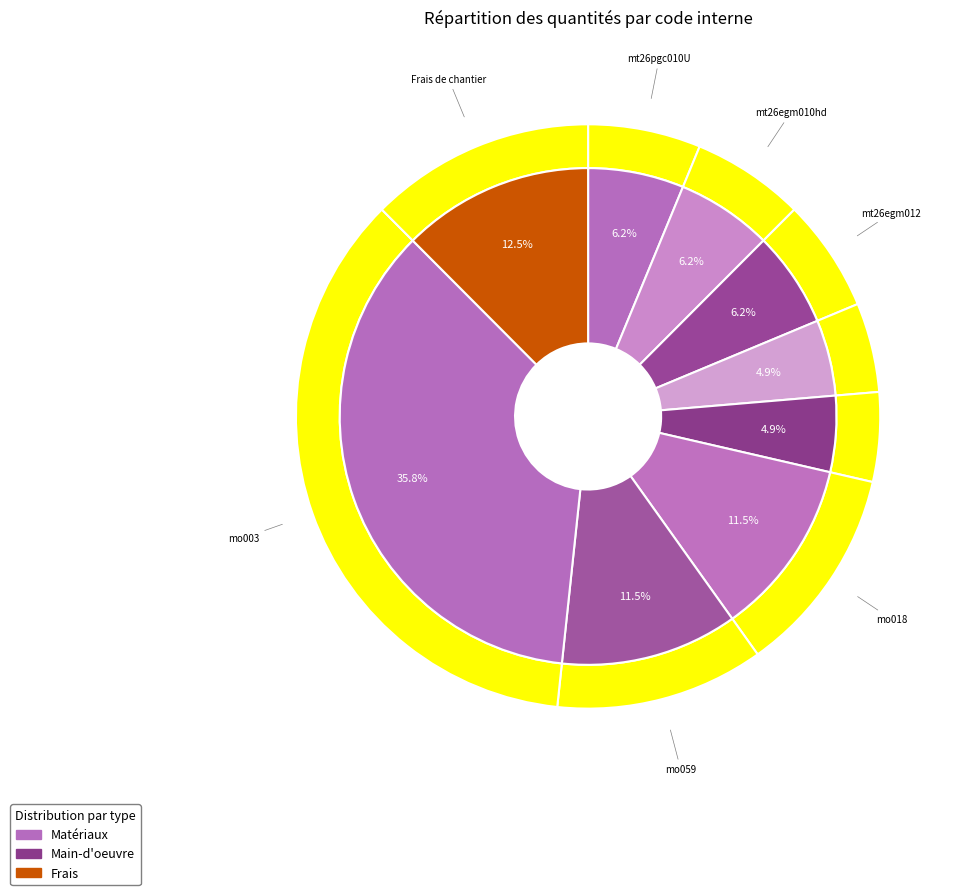

Is there any slice that represents more than half of the pie?

No